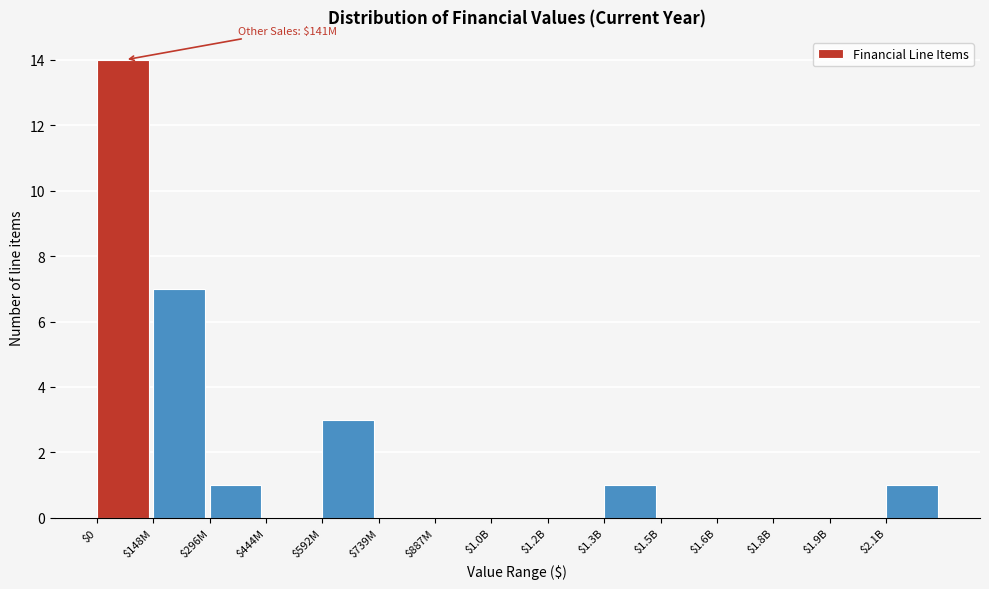

Which label corresponds to the largest value in the chart?

$0